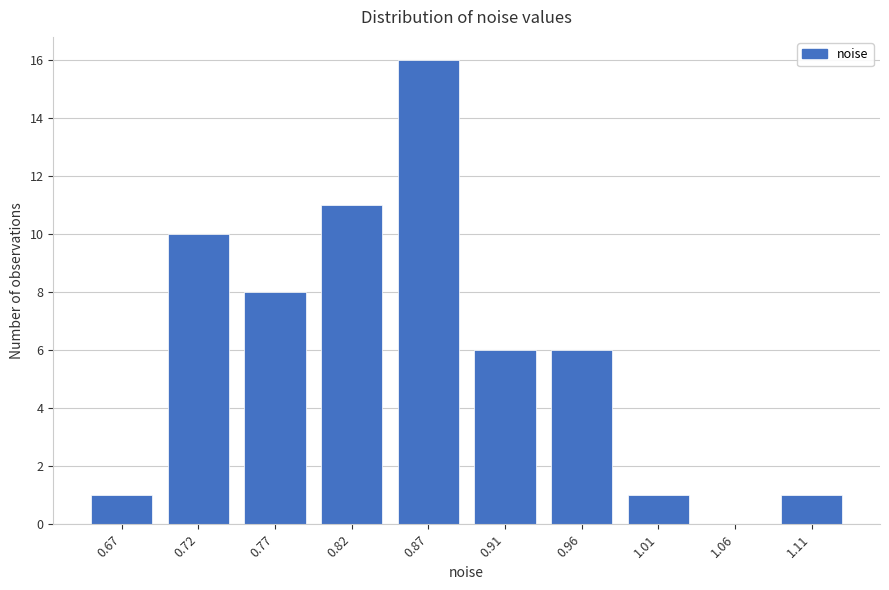

Reading right to left, list all the values displayed in this chart.

1.11=1	1.06=0	1.01=1	0.96=6	0.91=6	0.87=16	0.82=11	0.77=8	0.72=10	0.67=1